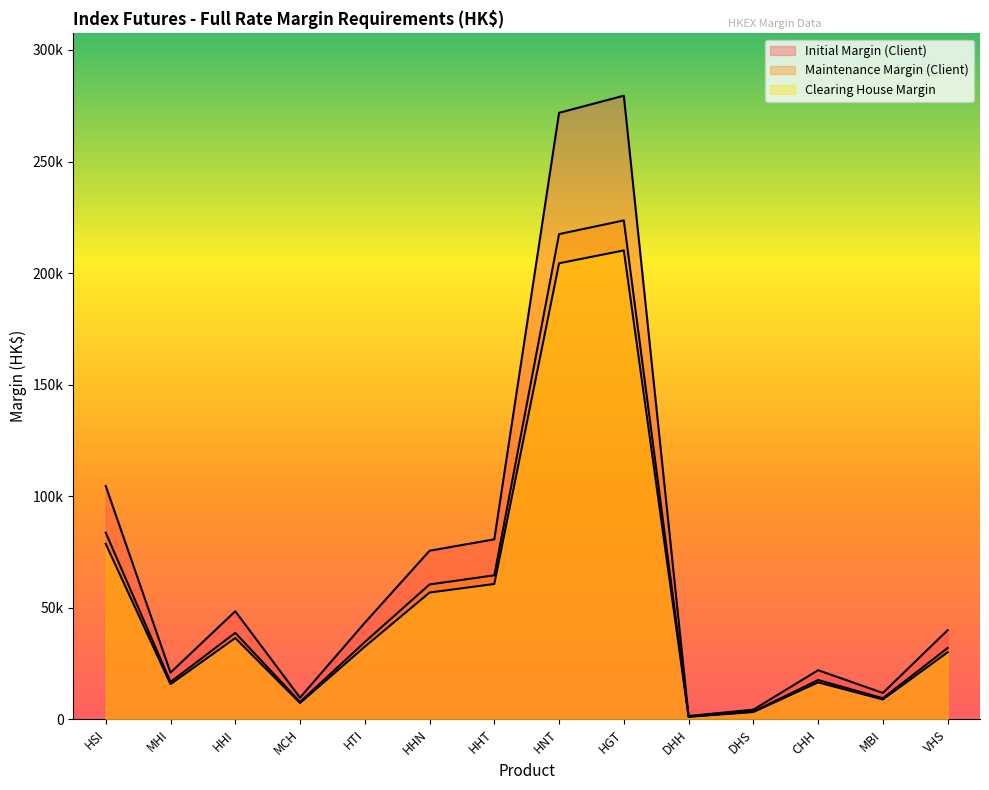

At which label is Clearing House Margin closest to 105630?

HSI